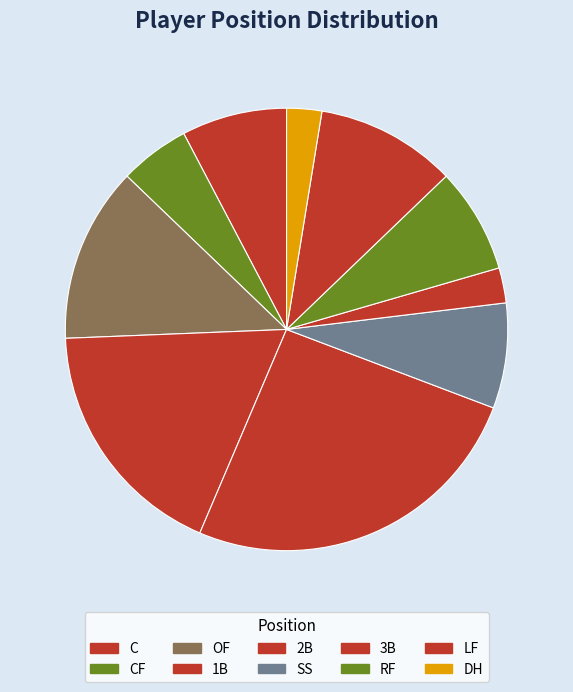

Which slice is the largest?

2B